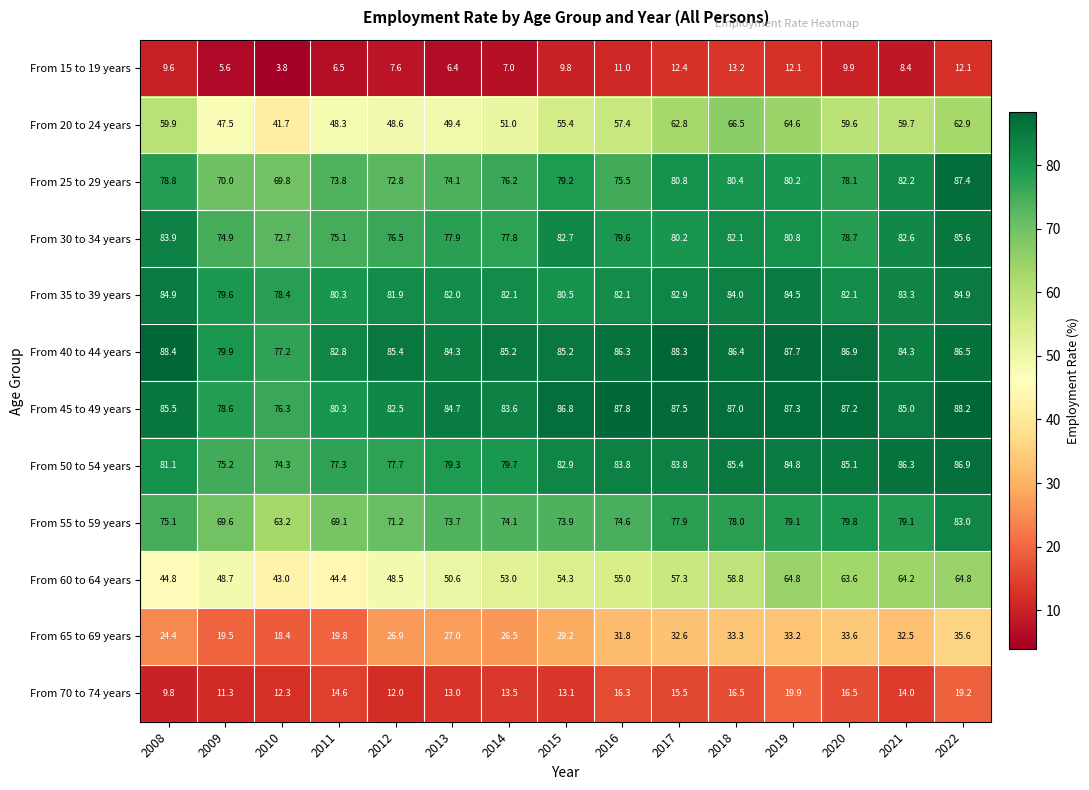

How many categories are shown in the chart?

15